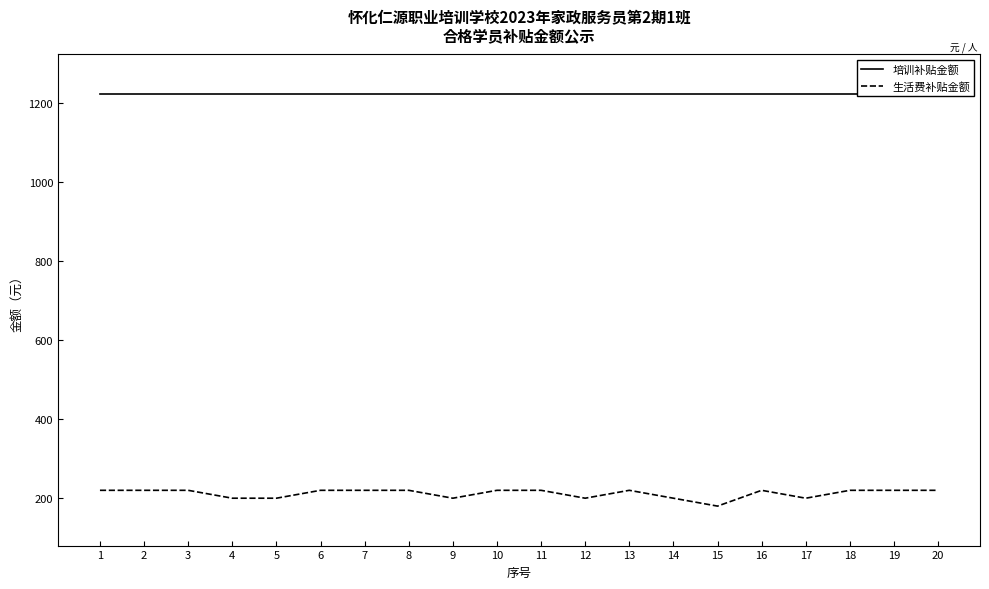

The 培训补贴金额 series shows 1224 at 1. True or false?

True